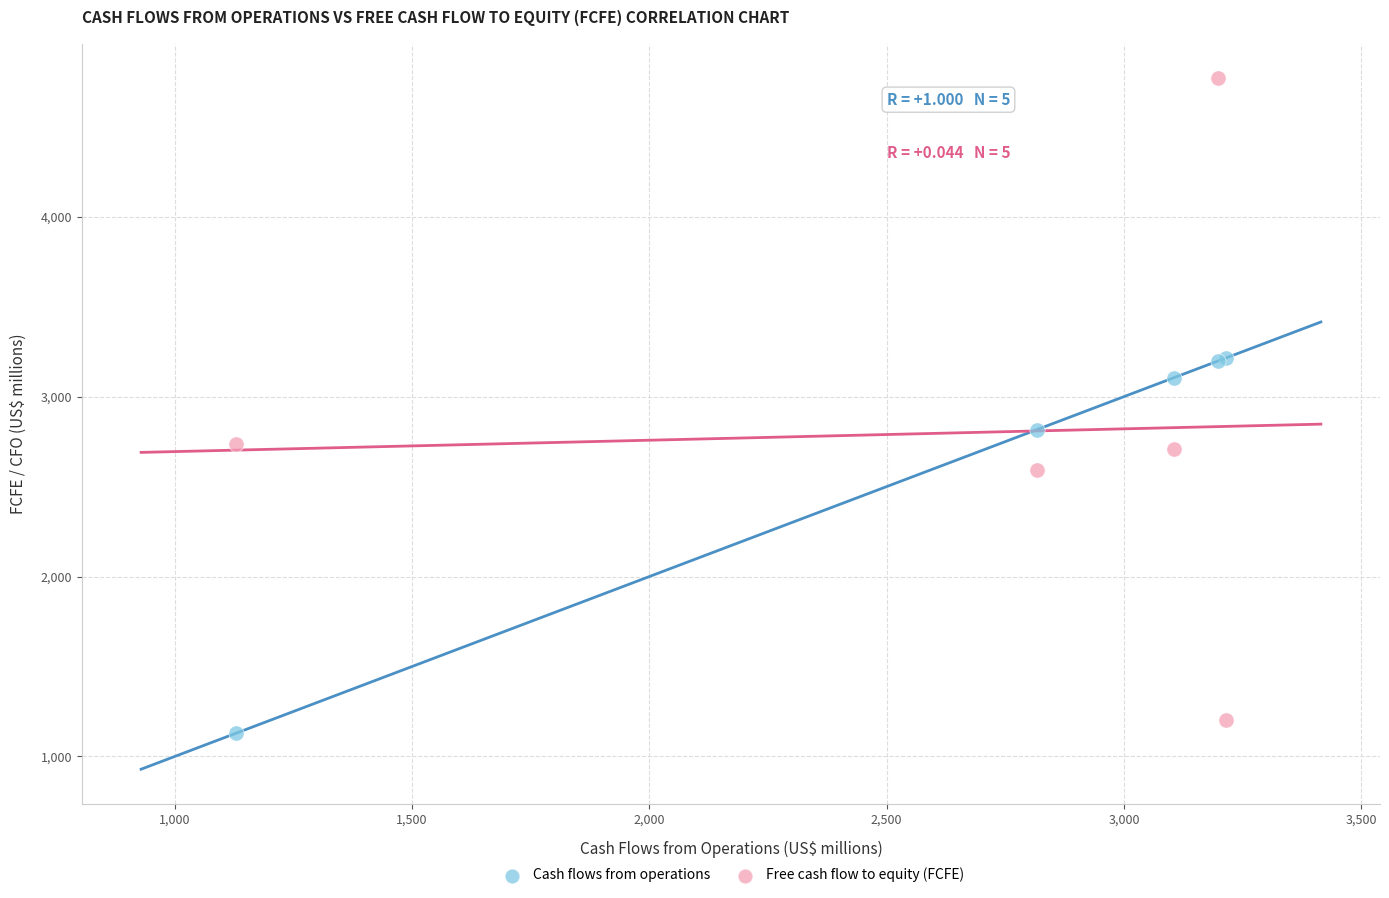

Which series has the widest spread of Y values?

Free cash flow to equity (FCFE)